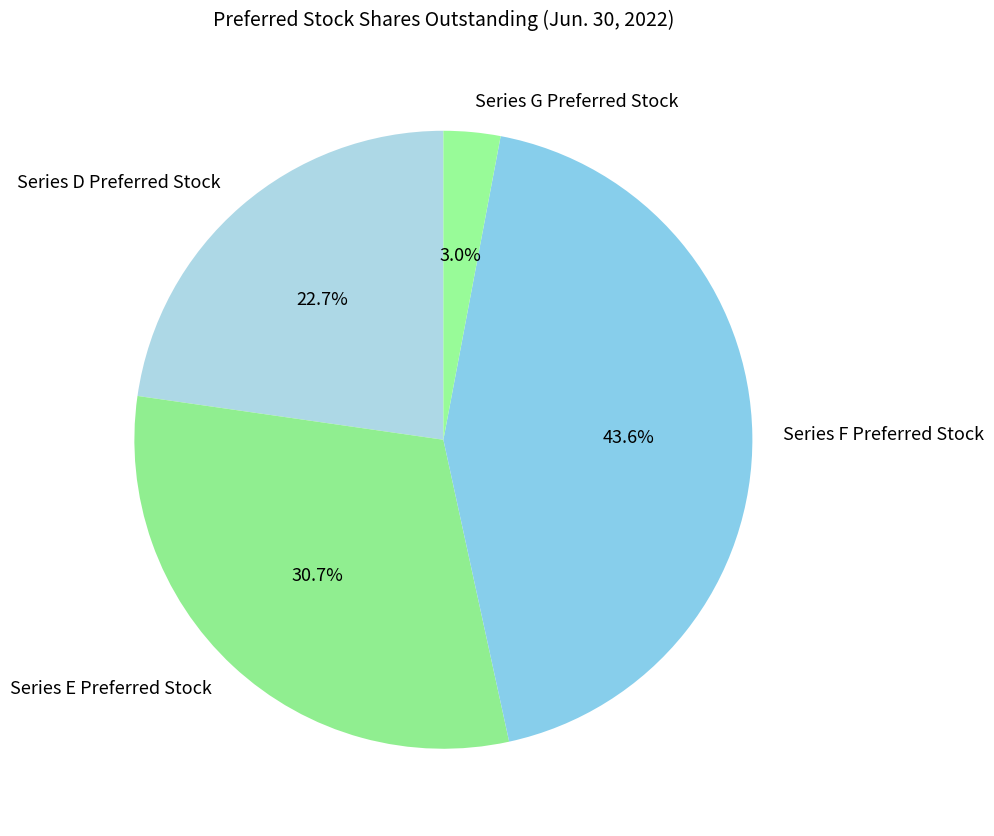

To the nearest percent, what is the combined percentage of Series F Preferred Stock and Series E Preferred Stock?

74%